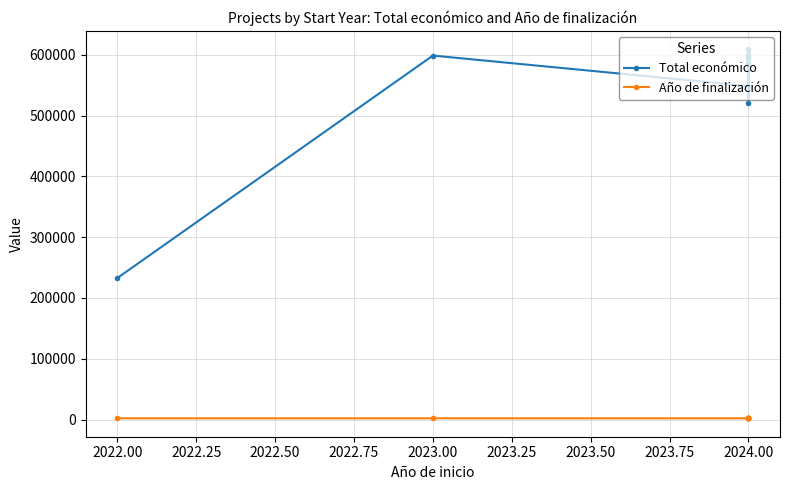

At 2024.00, list the series in order from smallest to largest.

Año de finalización, Total económico